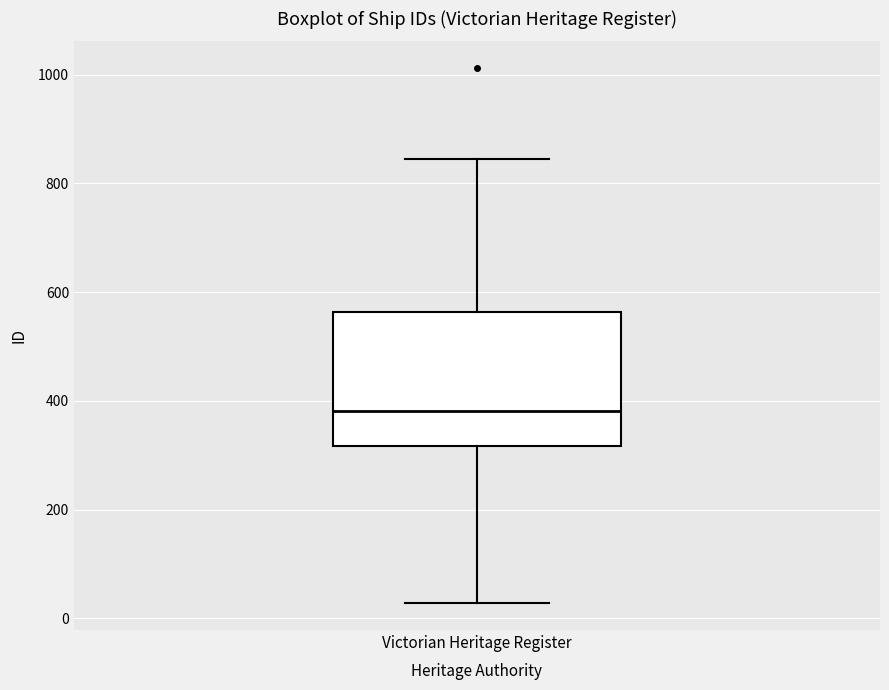

Read this box plot against the y-axis: the position of the median line, the range covered by the box, and the ends of both whiskers. The values are not printed on the chart, so give them approximately, as read against the axis.

median 380, box 320 to 560, whiskers 20 to 840